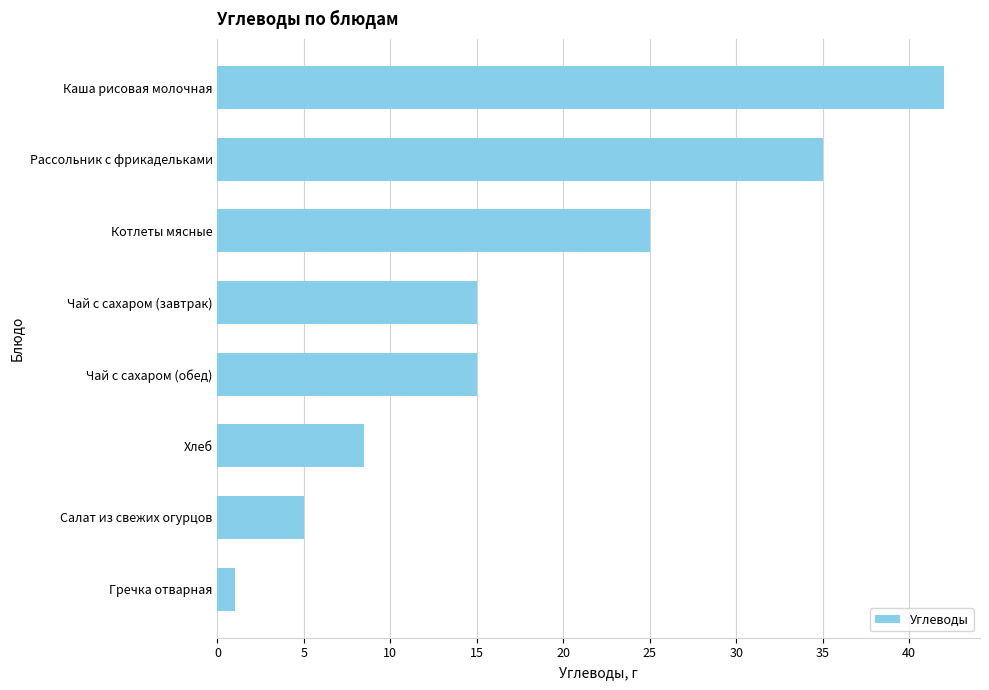

Does the chart contain stacked bars?

No